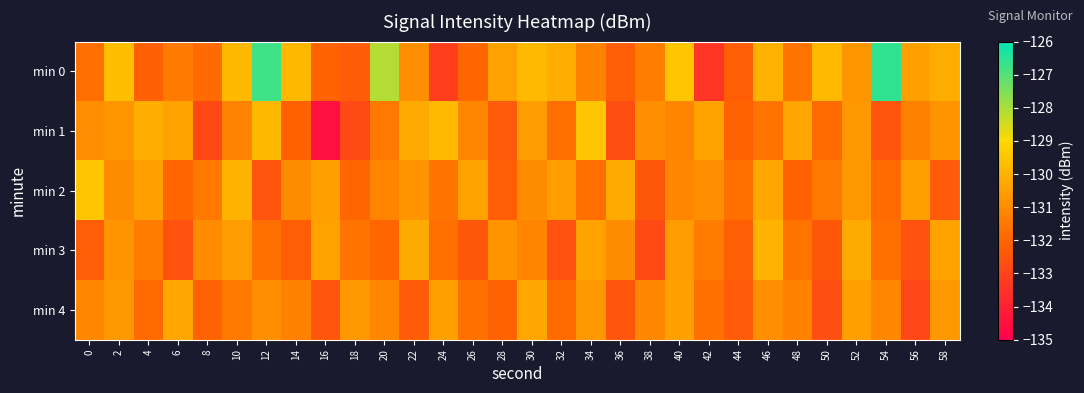

Which category has the lowest value across all series?

16